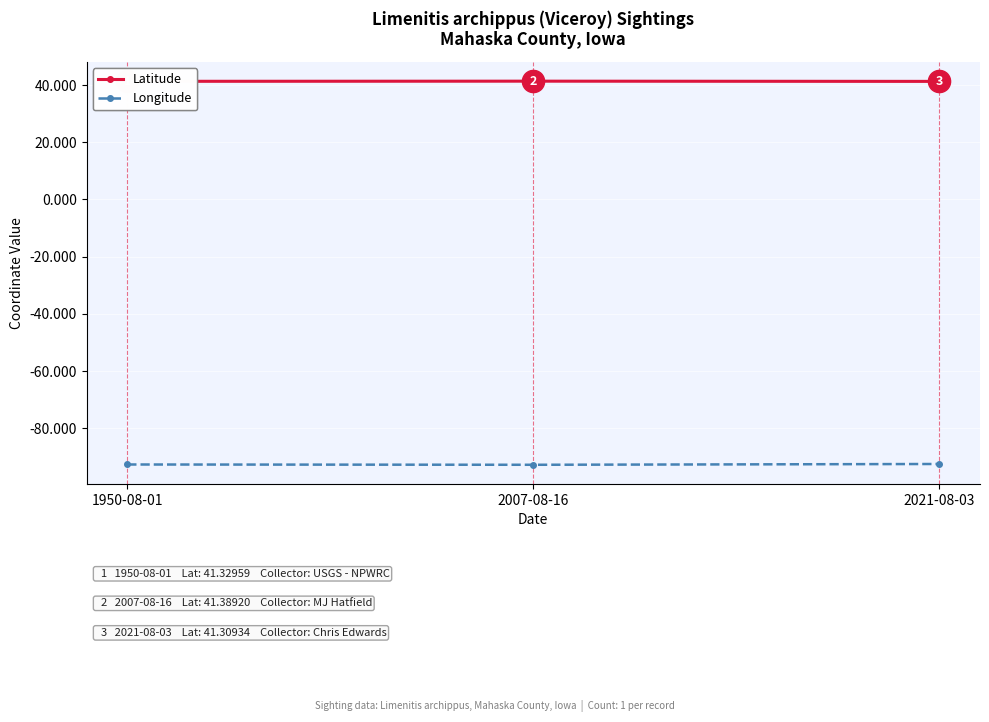

What is the label of the 3rd point from the right?

1950-08-01